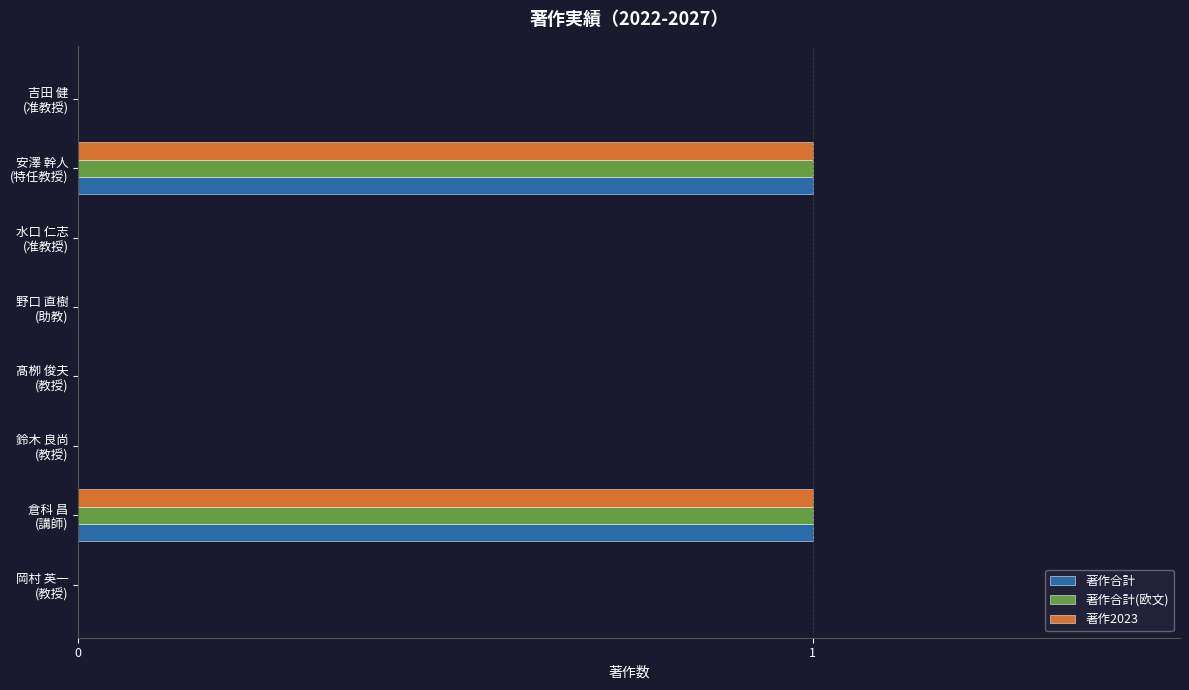

Reading left to right, what are all the values shown in this chart?

著作合計: 0	1	0	0	0	0	1	0
著作合計(欧文): 0	1	0	0	0	0	1	0
著作2023: 0	1	0	0	0	0	1	0